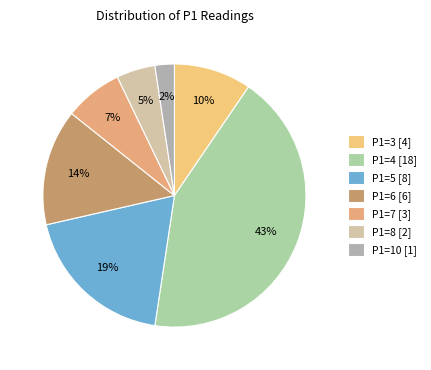

How many slices are in this pie chart?

7